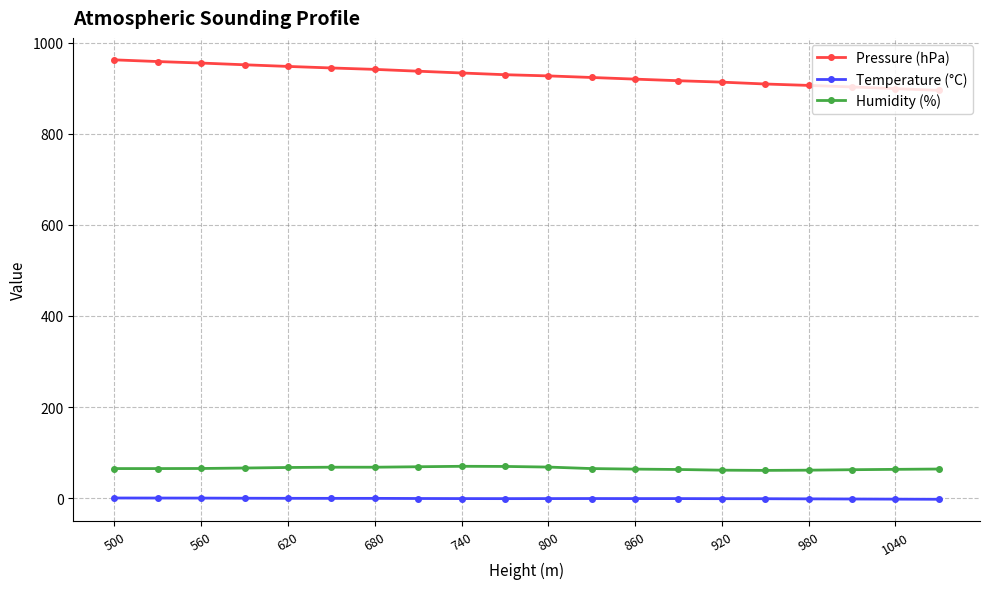

Rank the series by their maximum value, from lowest to highest.

Temperature (°C), Humidity (%), Pressure (hPa)